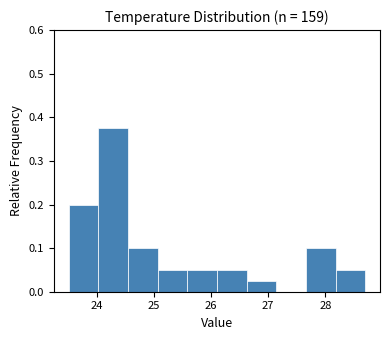

Over which range of the x-axis is the bar tallest?

24.02 to 24.54